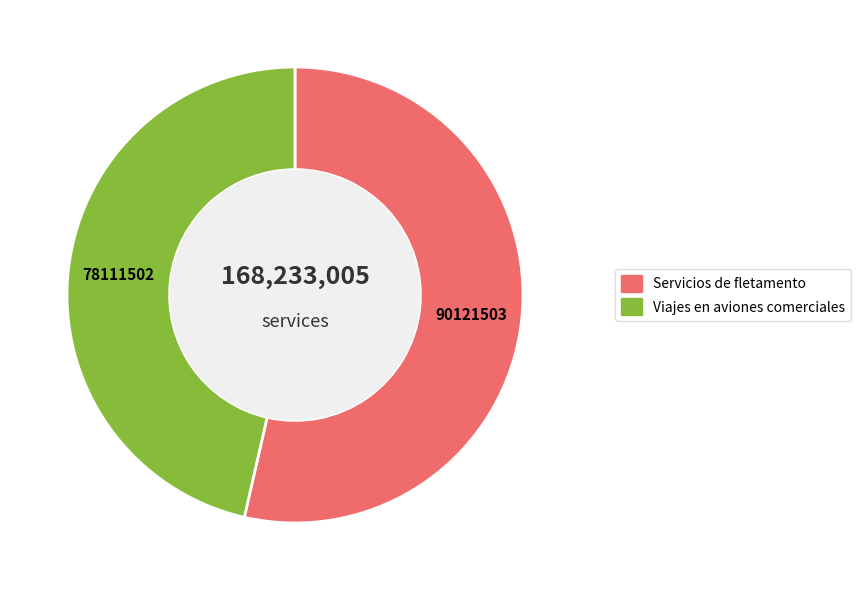

How many segments does this pie chart have?

2